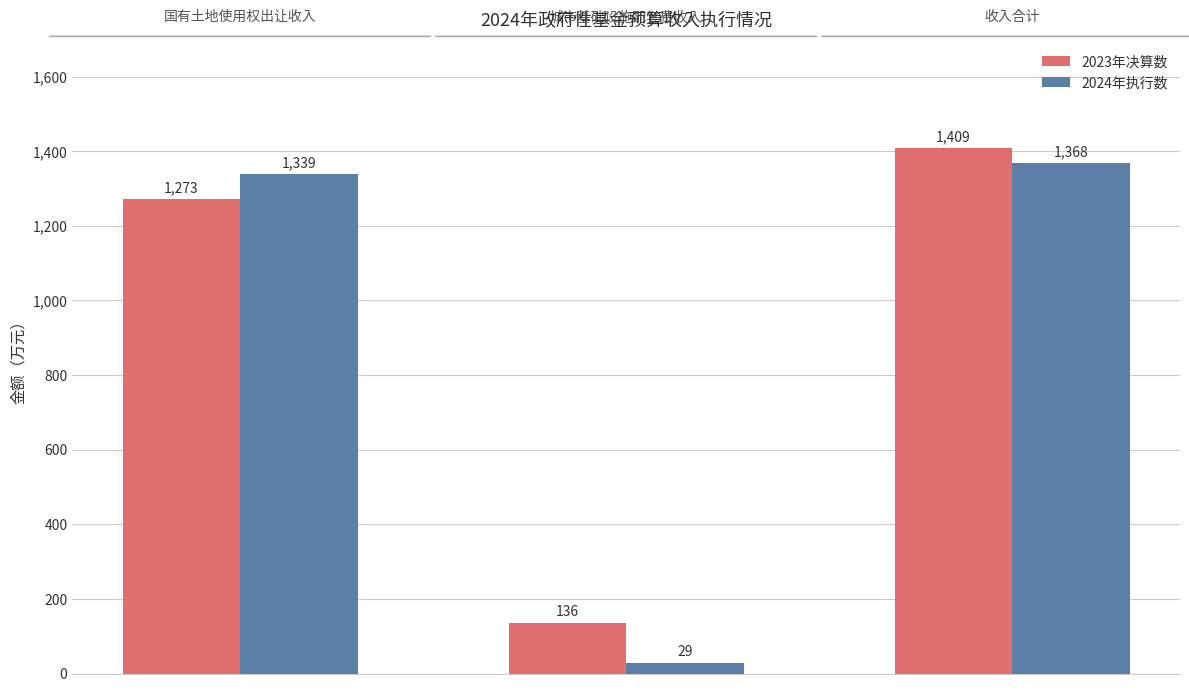

What are all the series names shown in the legend?

2023年决算数, 2024年执行数